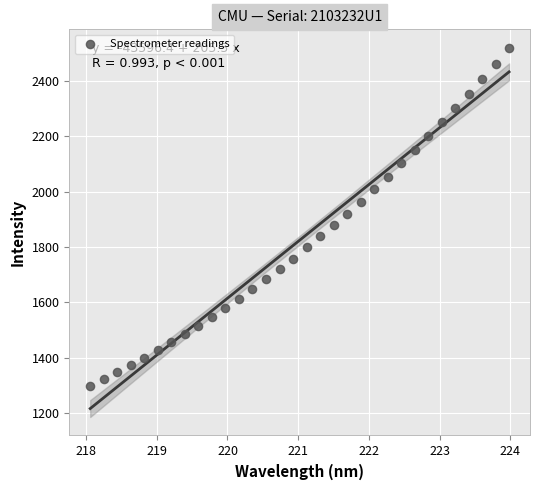

What is the range of X values (max minus min)?

5.9